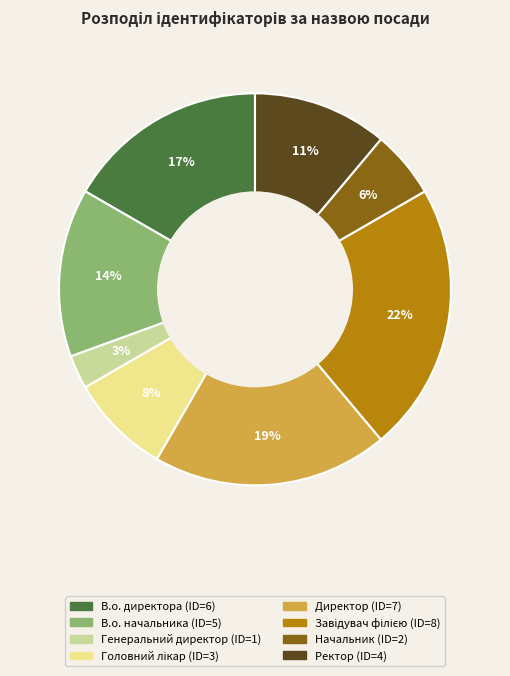

How many slices are in this pie chart?

8